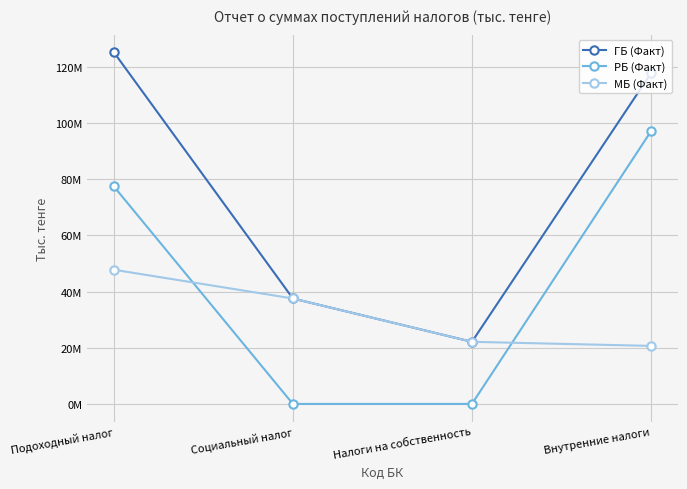

Rank the series at Подоходный налог from highest to lowest value.

ГБ (Факт), РБ (Факт), МБ (Факт)